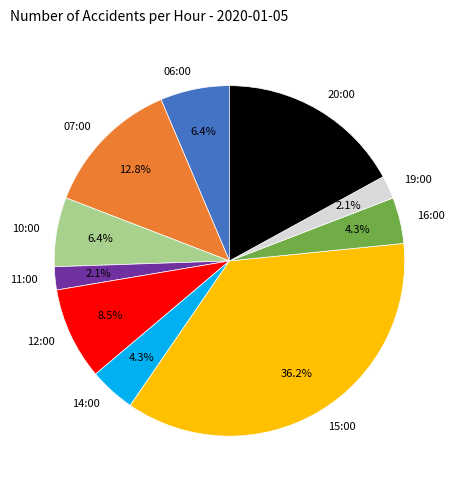

What percentage is NOT represented by 10:00?

93.6%